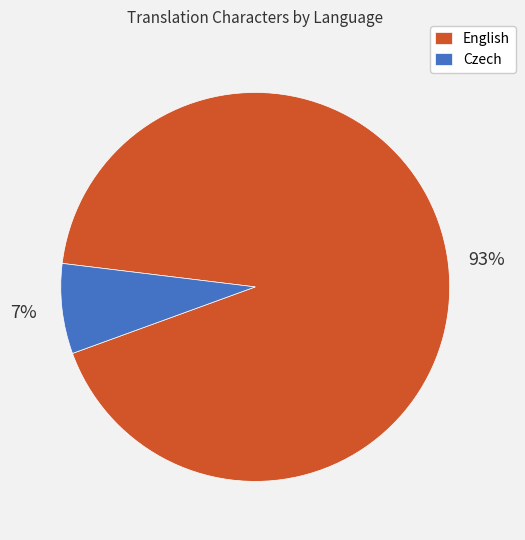

Do Czech and English together represent more than half of the pie?

Yes